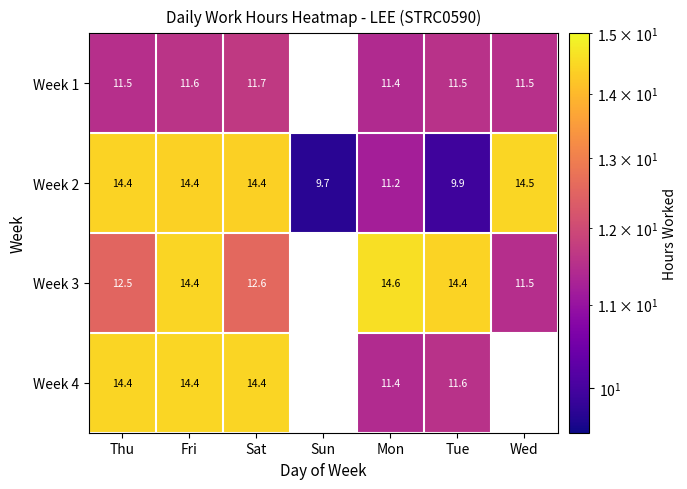

At which label is Week 2 closest to 12?

Mon